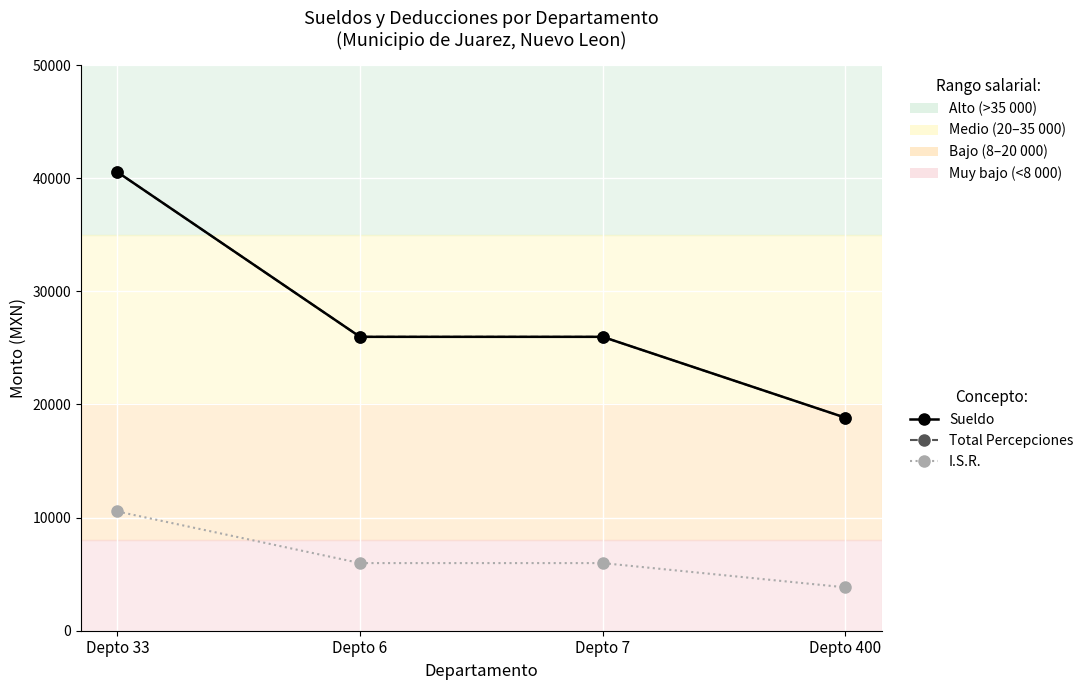

Does the chart have visible grid lines?

Yes